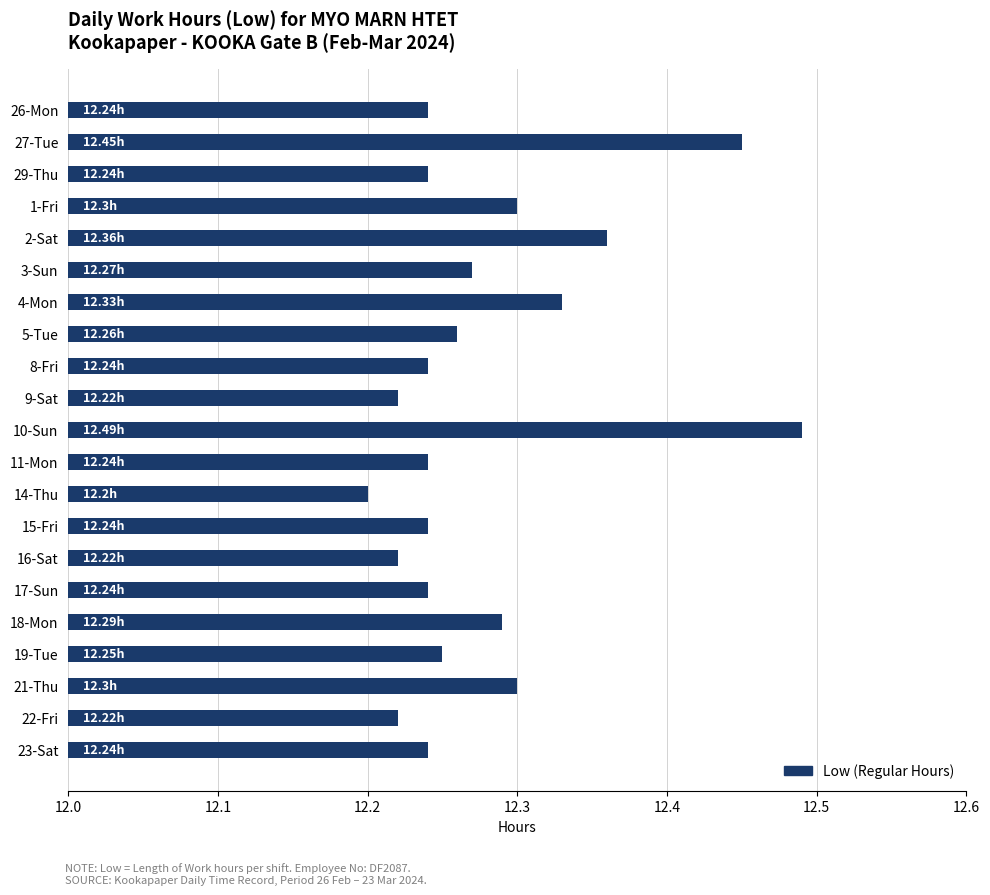

Count the number of categories in the chart.

21